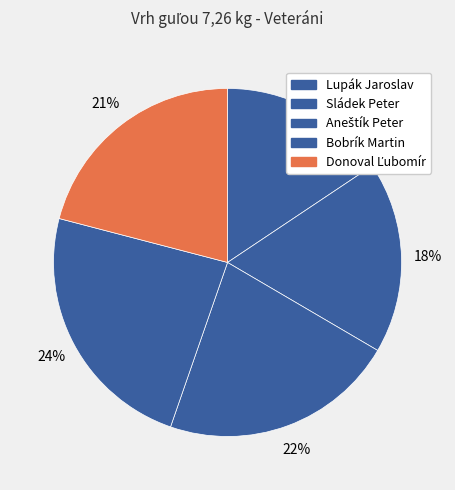

Which has a higher value, Aneštík Peter or Lupák Jaroslav?

Aneštík Peter